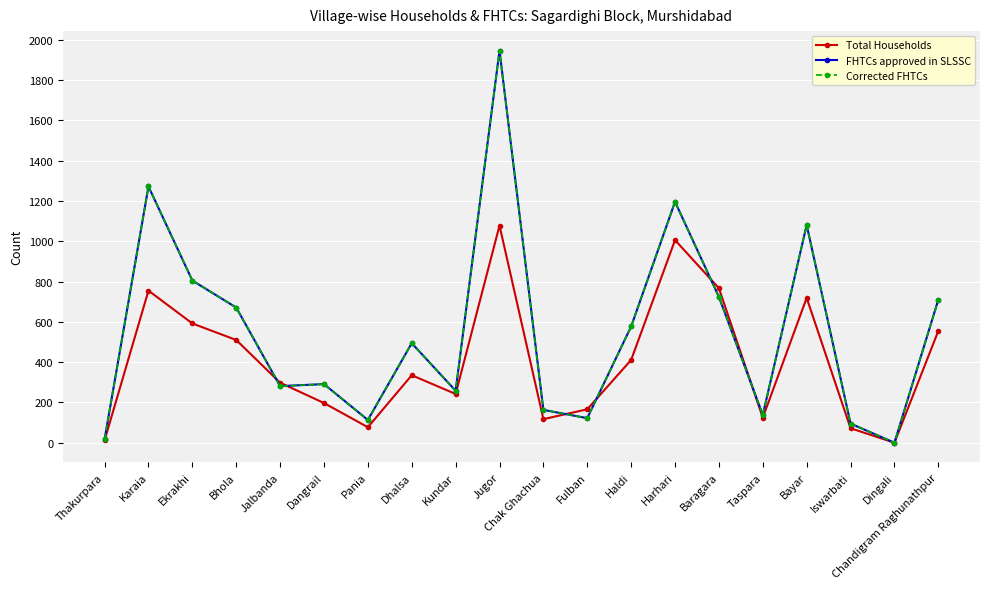

Is this an area chart (filled region under the line)?

No